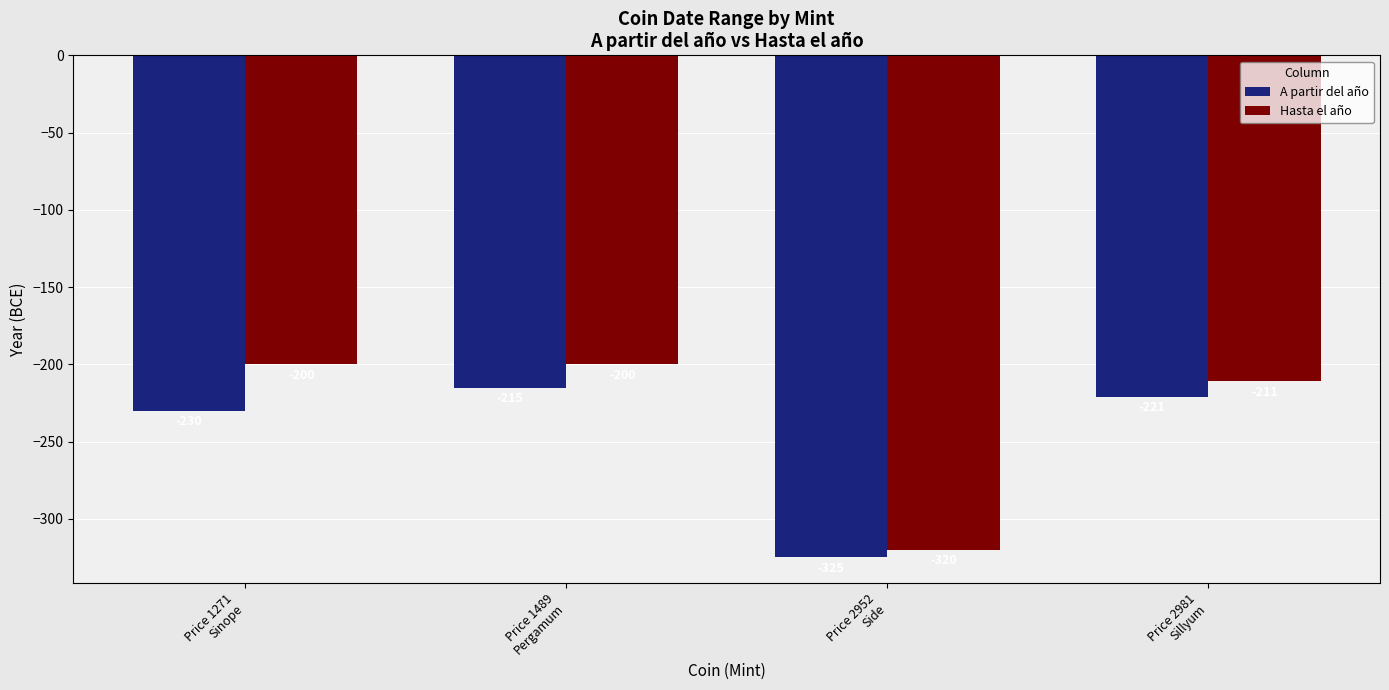

How many distinct data groups are displayed?

2